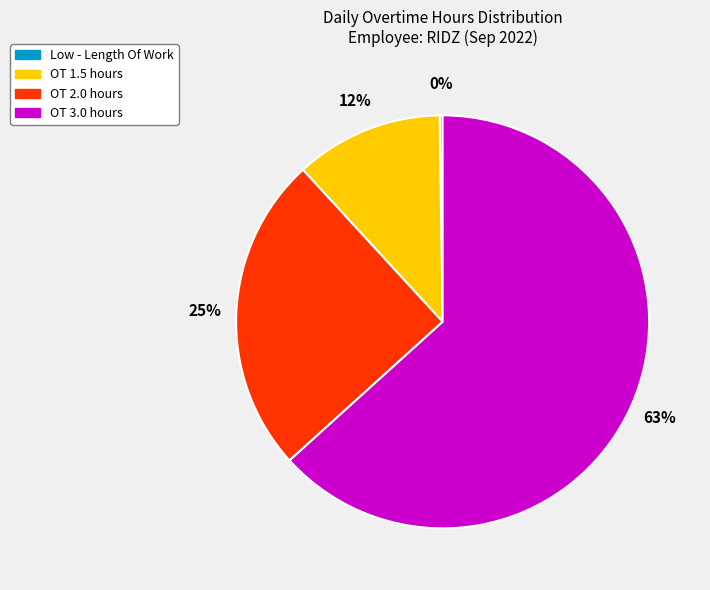

Does any single category account for the majority?

Yes